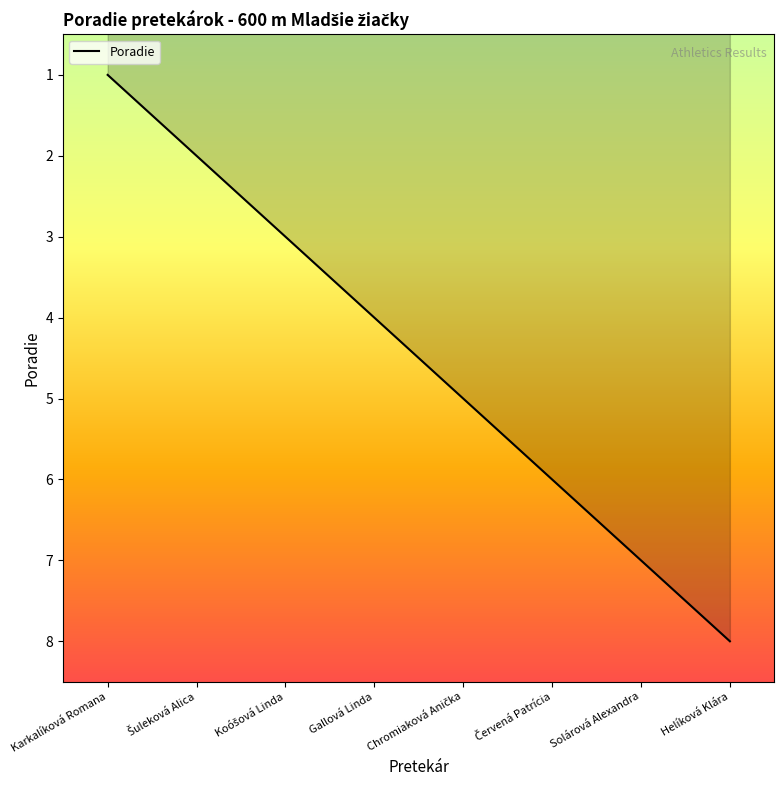

Is it true that the value at Solárová Alexandra is 10?

False